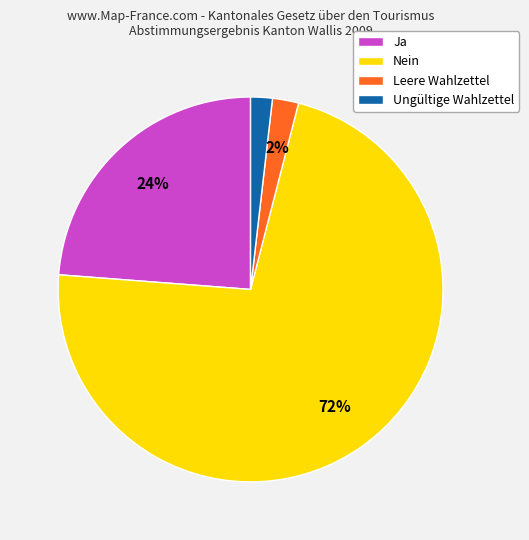

How many segments does this pie chart have?

4